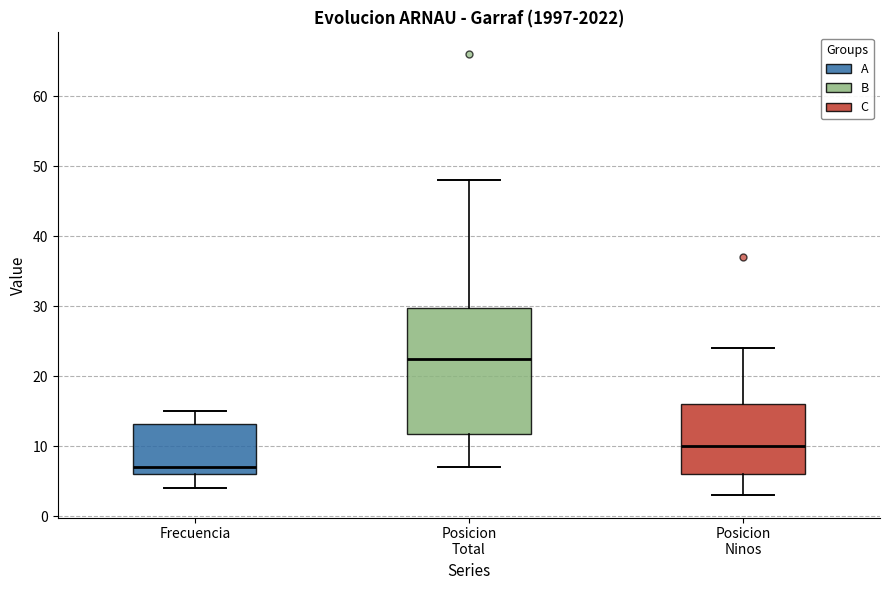

Comparing the boxes themselves (not the whiskers), which one is the tallest?

Posicion Total